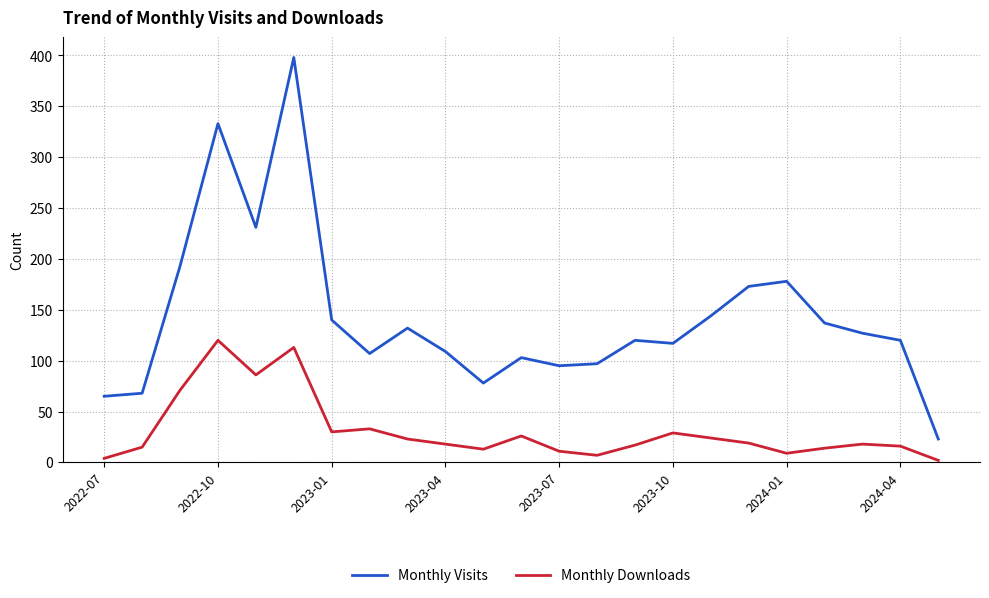

True or false: Monthly Visits and Monthly Downloads intersect in this chart.

False